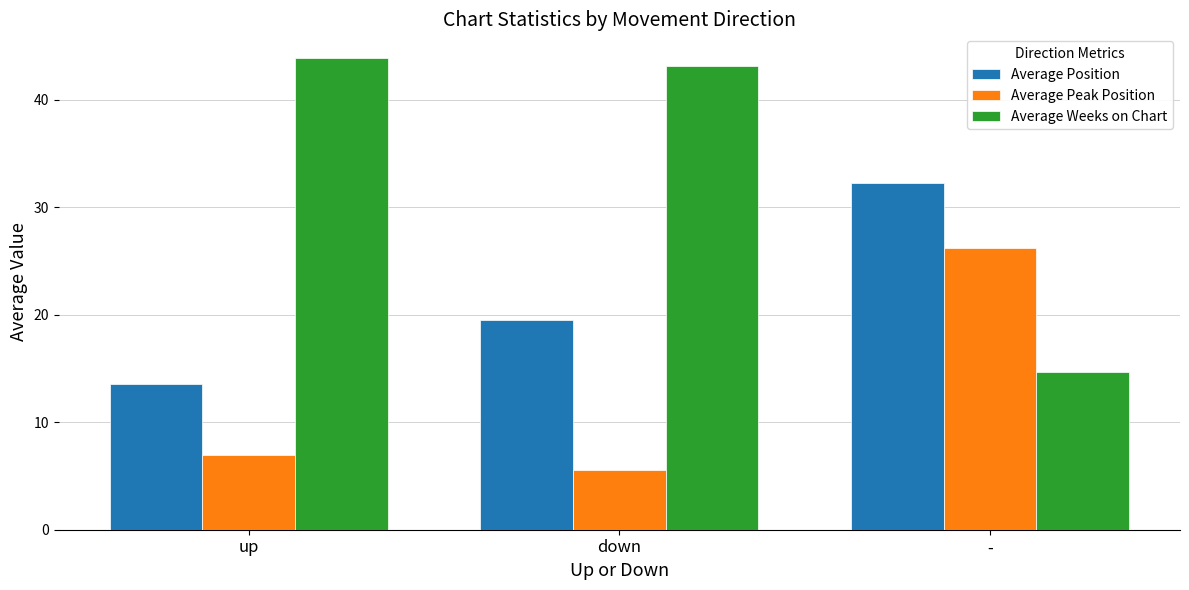

Is the value of Average Position at up greater than the value of Average Peak Position at -?

No